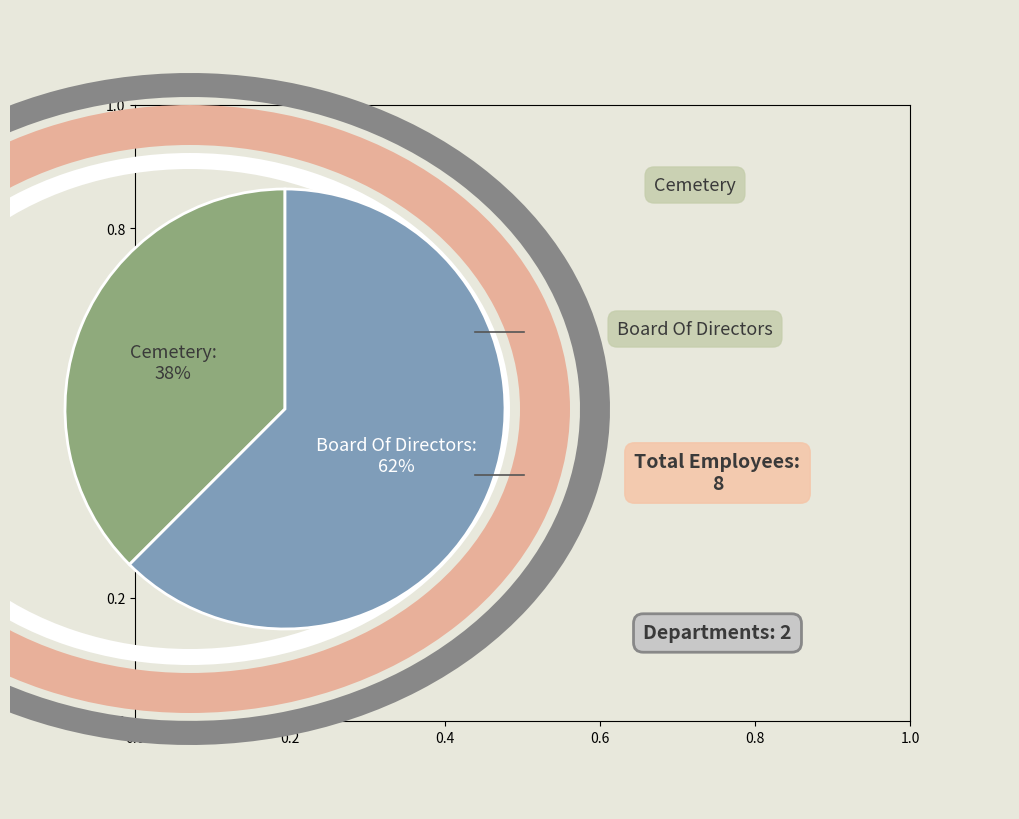

Does Board Of Directors represent more than half of the total?

Yes